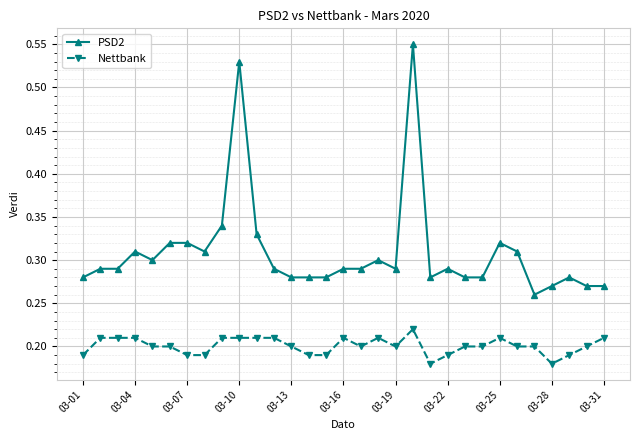

Is this an area chart (filled region under the line)?

No